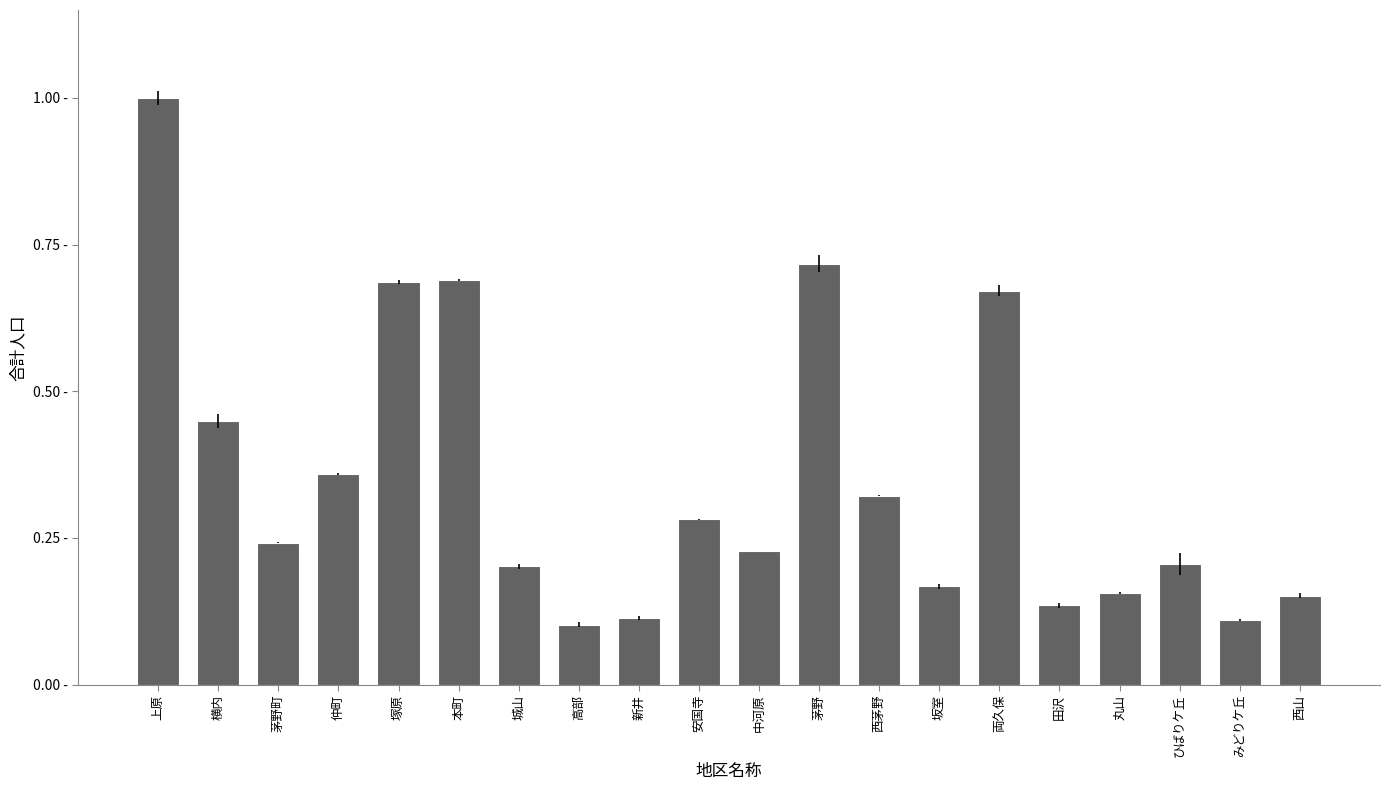

What is the label of the 16th bar from the right?

塚原